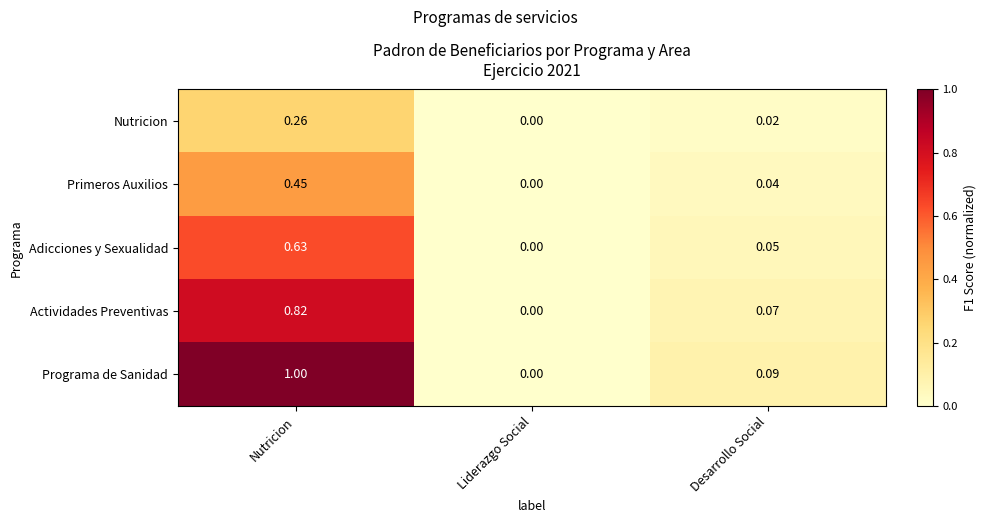

Between Nutricion and Liderazgo Social, which series saw the biggest shift?

Programa de Sanidad